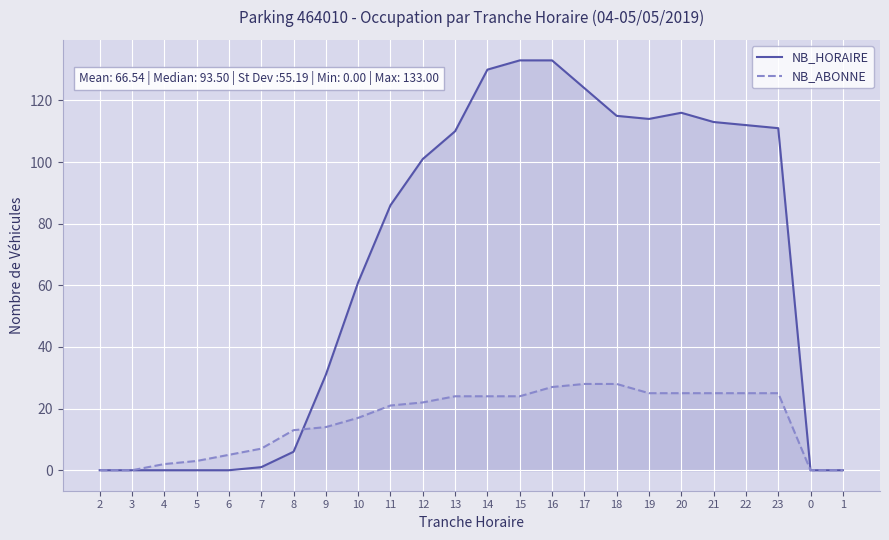

At how many categories does at least one series exceed 64?

13